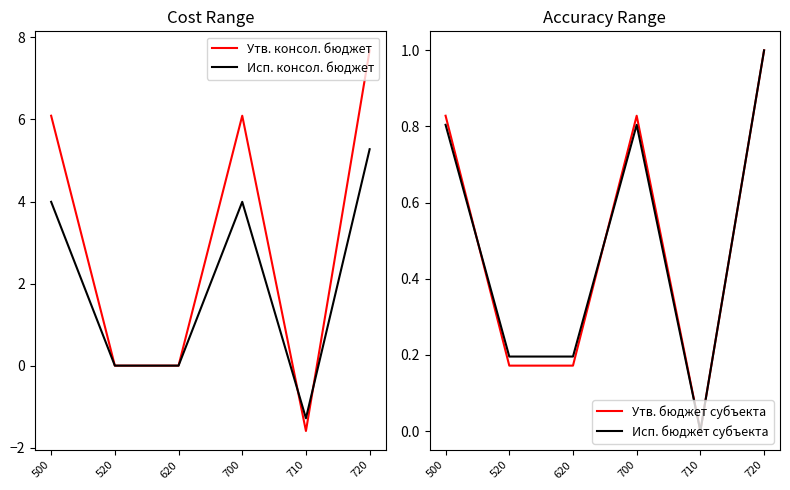

Is it true that Утв. бюджет субъекта equals 0.3 at 620?

False